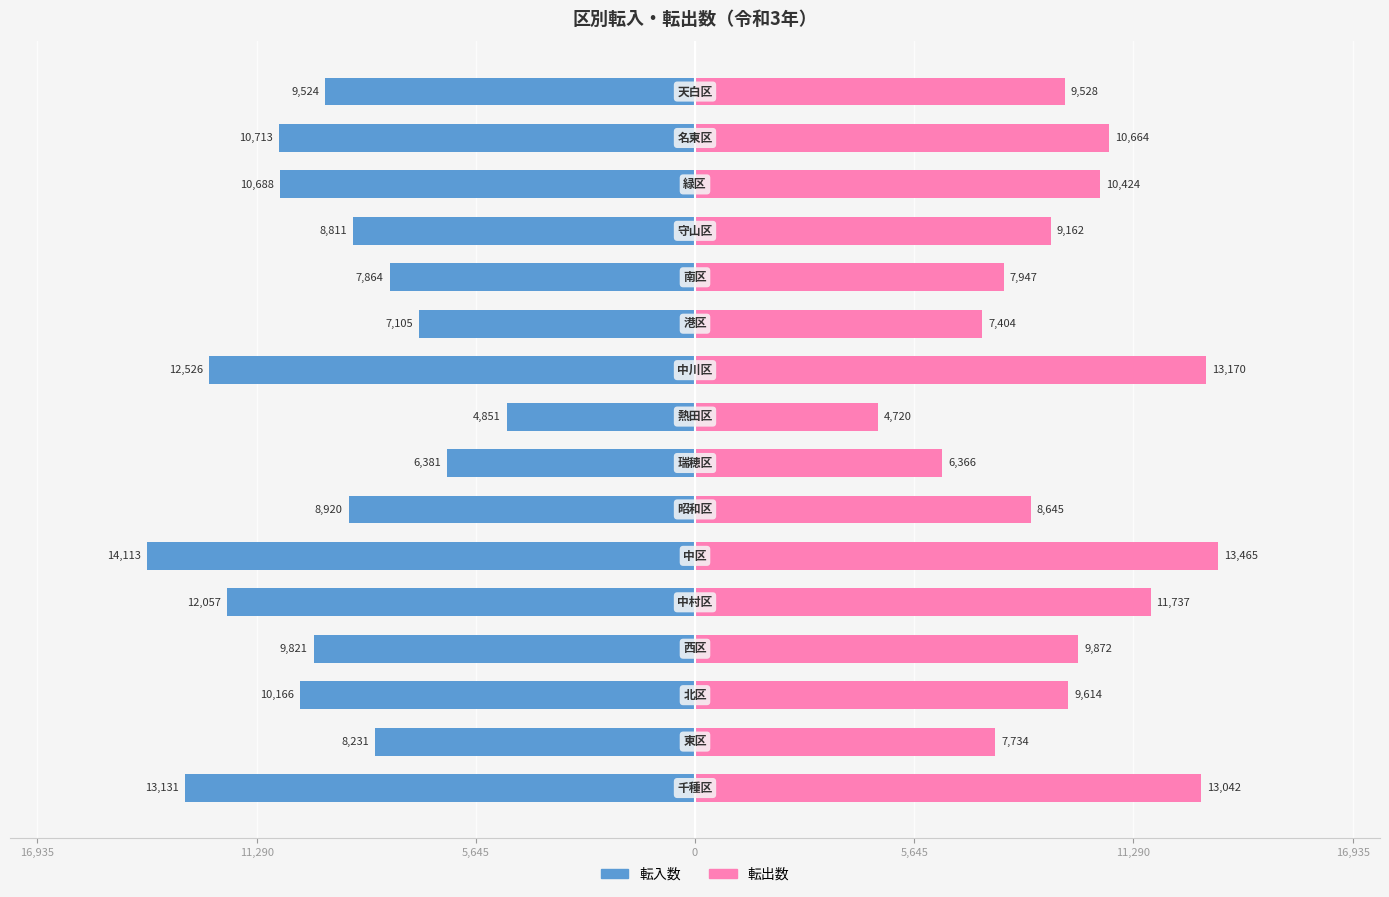

How many bars are there in each group?

2